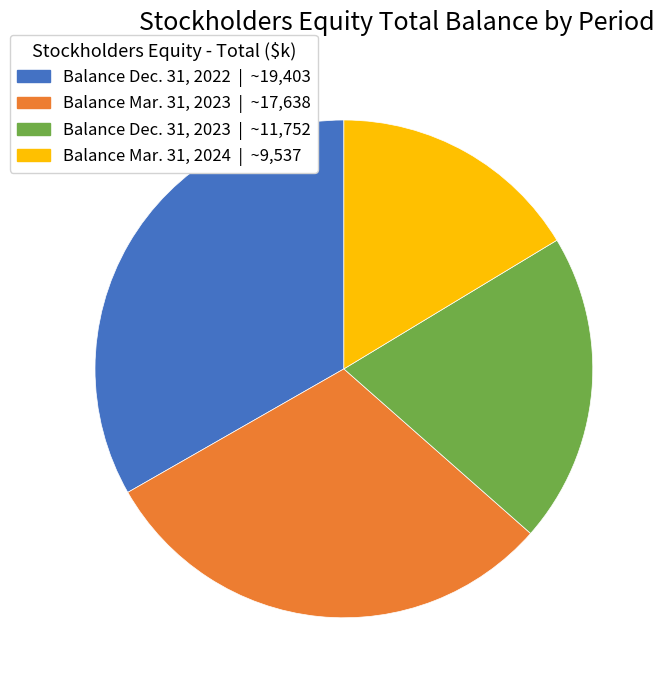

How many slices are in this pie chart?

4